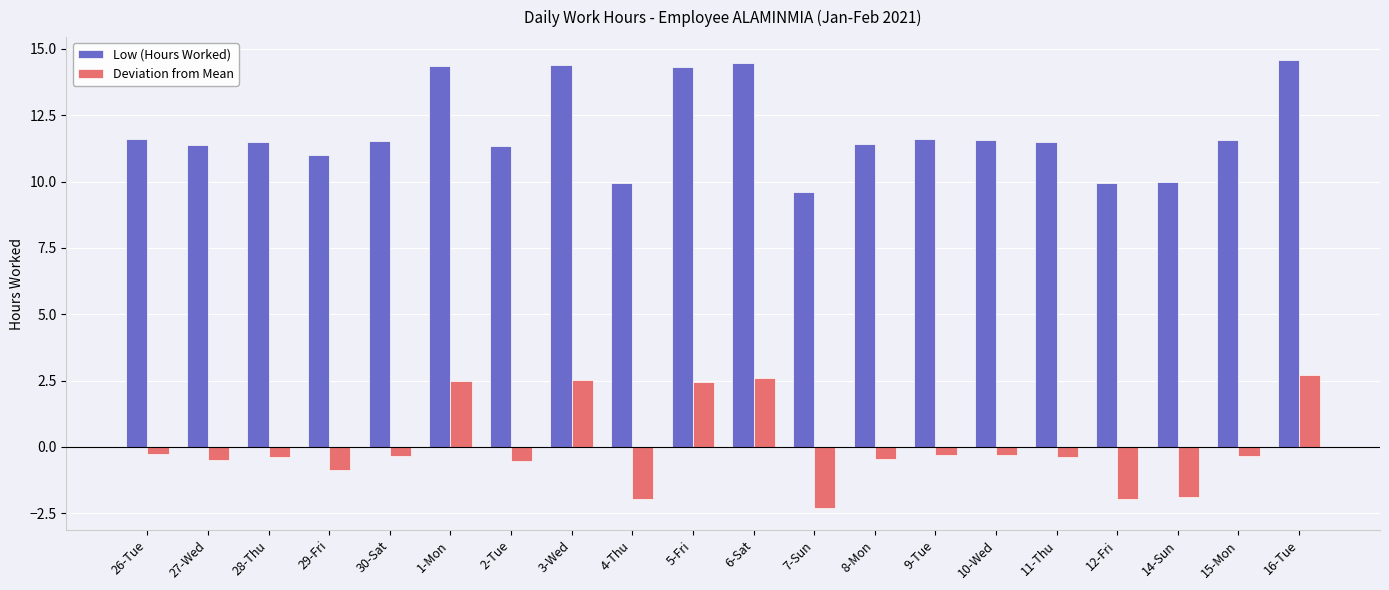

The Low (Hours Worked) series shows 19.9 at 30-Sat. True or false?

False